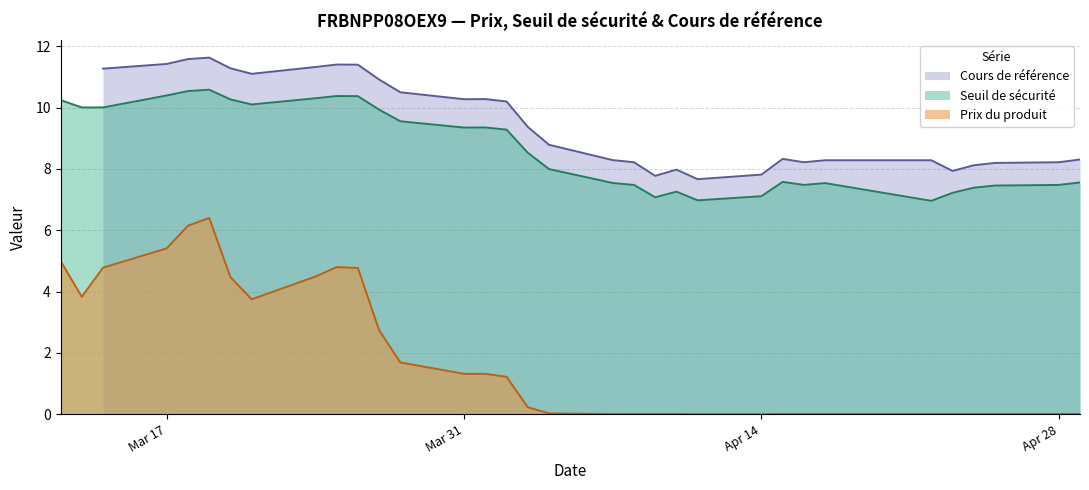

True or false: Prix du produit and Seuil de sécurité cross at least once.

False